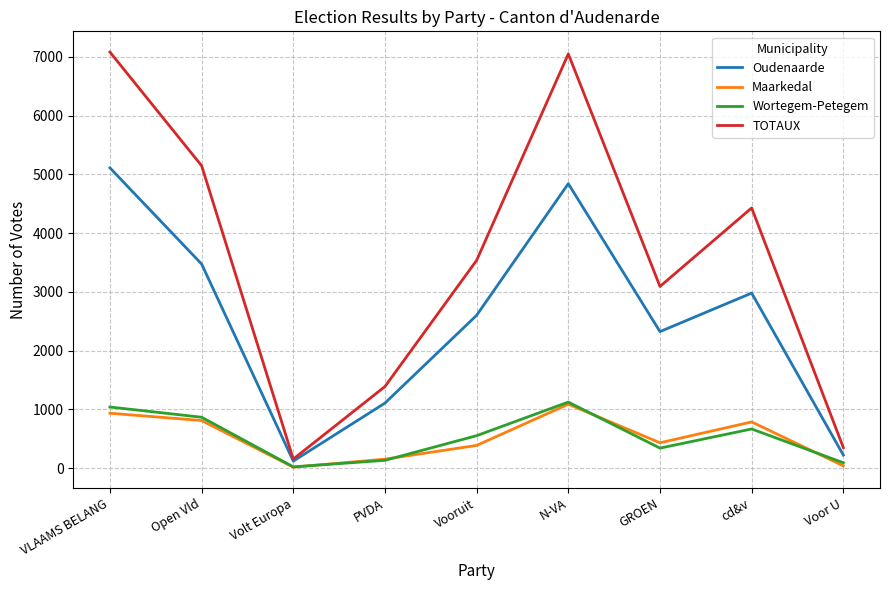

At which label is Wortegem-Petegem closest to 571?

Vooruit